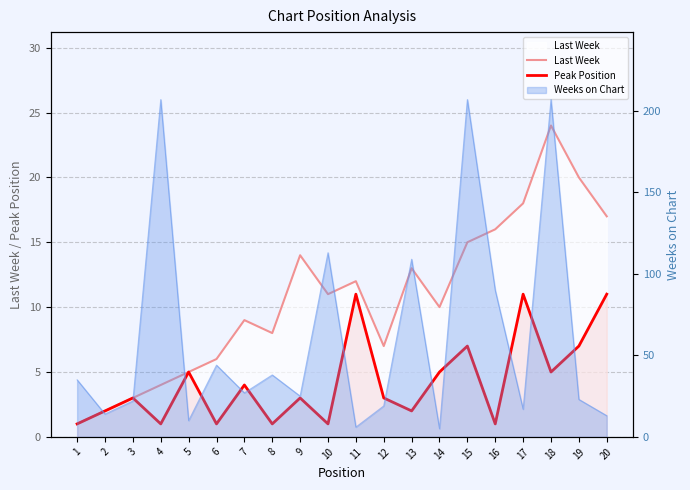

What value does the Last Week series have at 6, to the nearest 5?

5